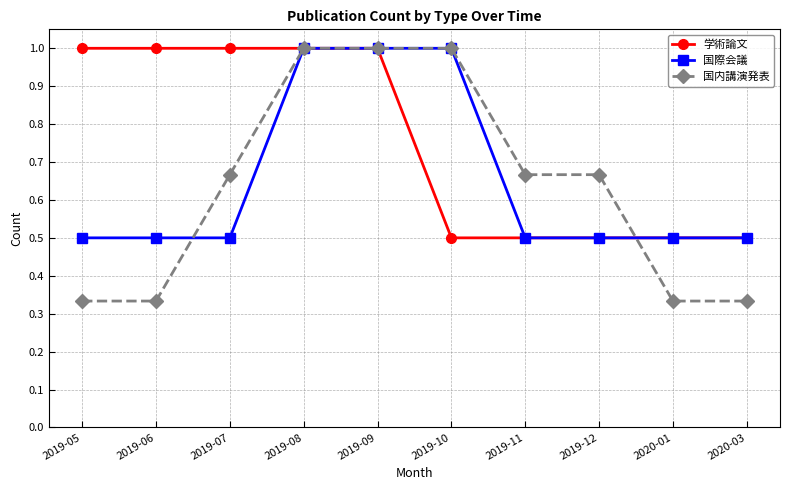

Is it true that 国際会議 equals 0.9 at 2020-01?

False